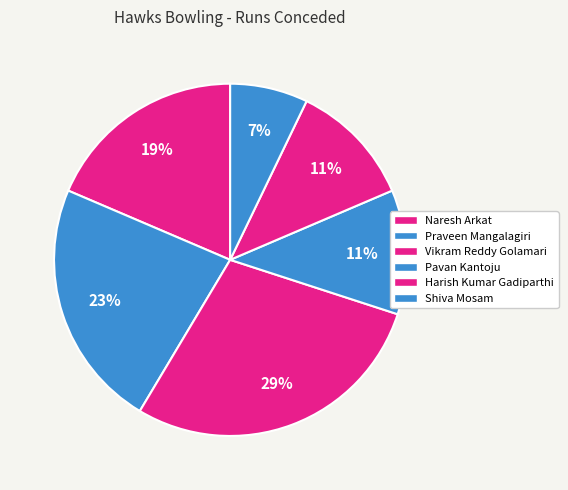

What is the change in value from Praveen Mangalagiri to Shiva Mosam?

-11